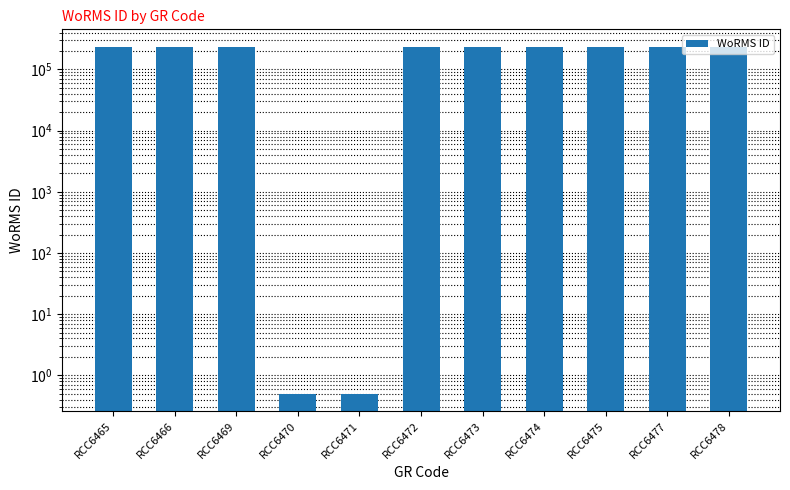

Which label corresponds to the smallest value in the chart?

RCC6470